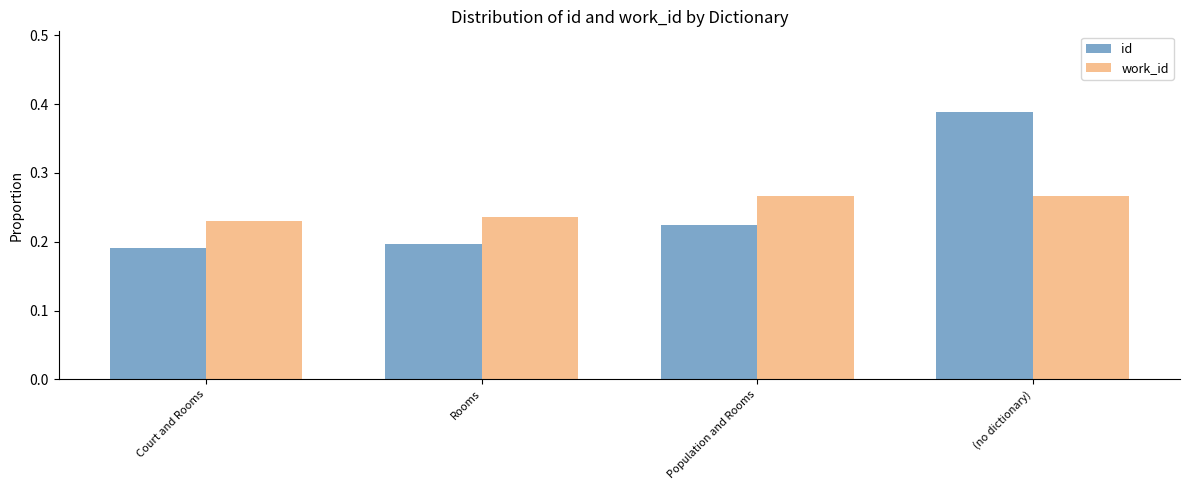

What is the sum of all work_id values?

1.0